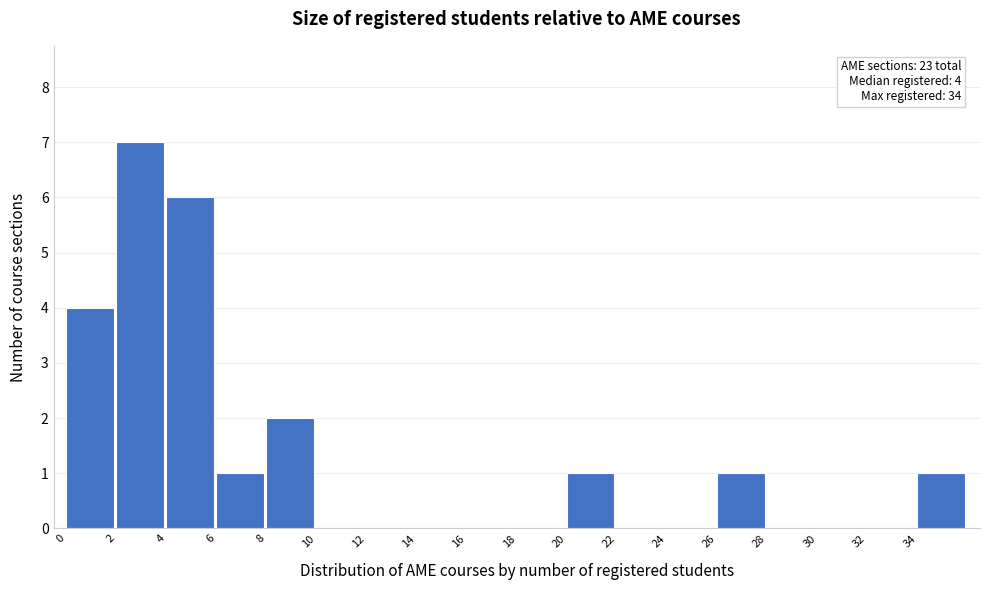

Over which range of the x-axis is the bar tallest?

2 to 4